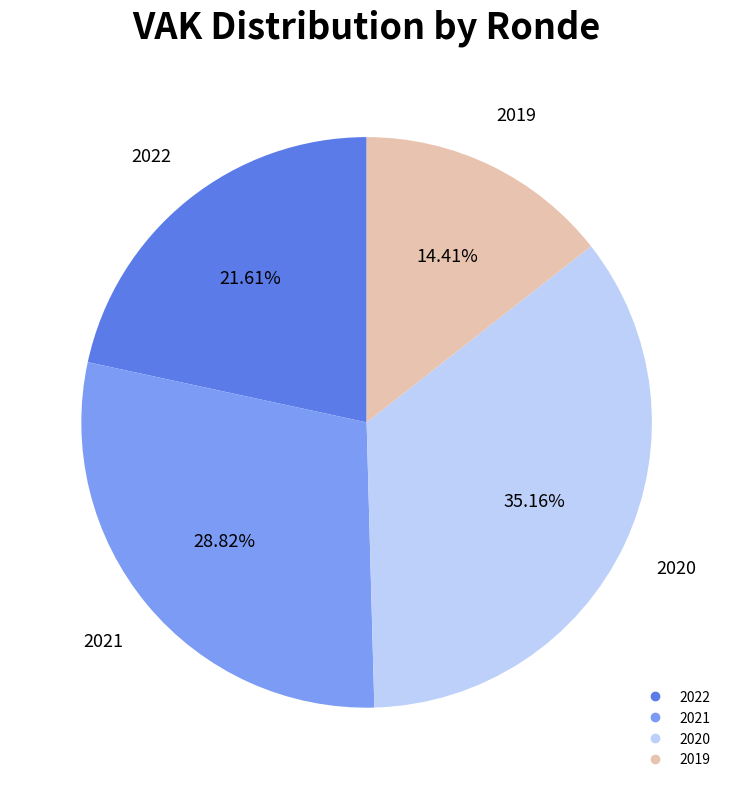

To the nearest percent, what is the average slice percentage?

25%